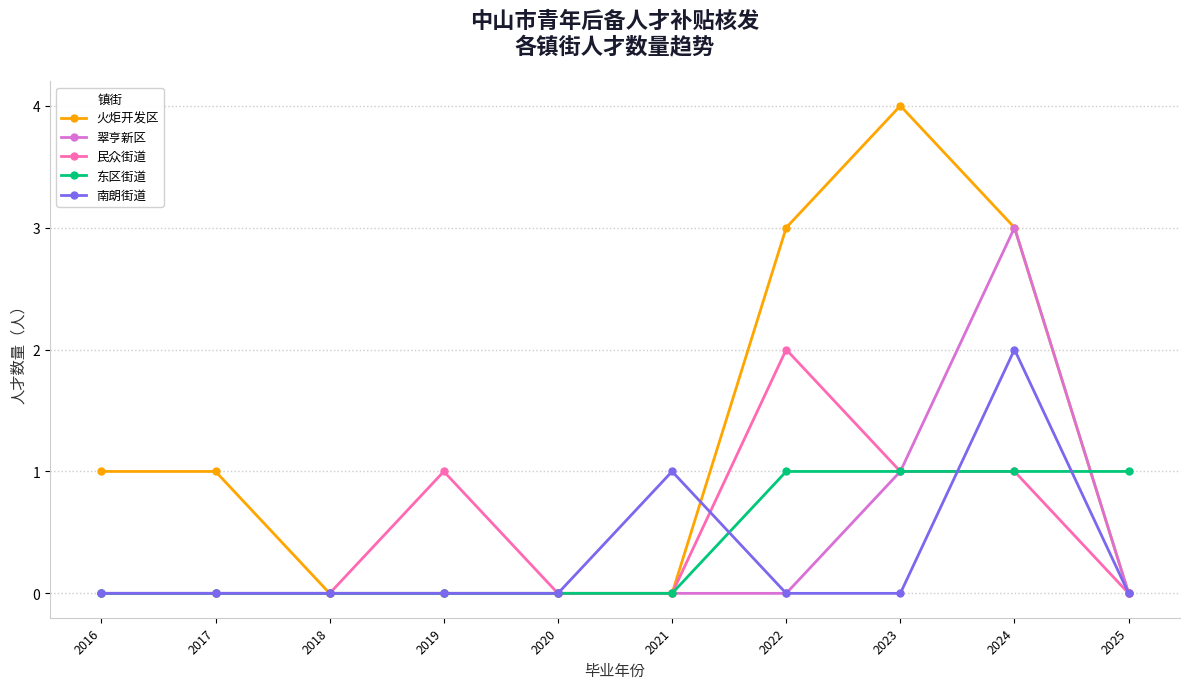

What is the approximate value of 火炬开发区 at 2022?

3